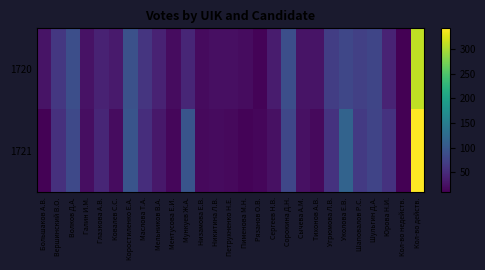

At which category is the sum across all series the highest?

Кол-во действ.